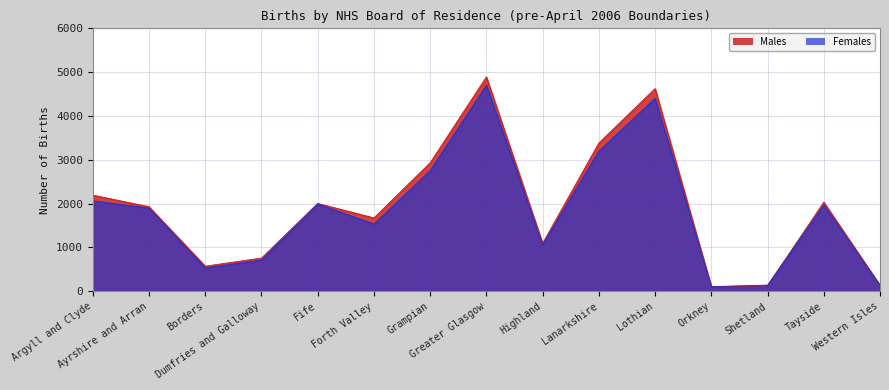

How many values in the Females series exceed 1898?

7